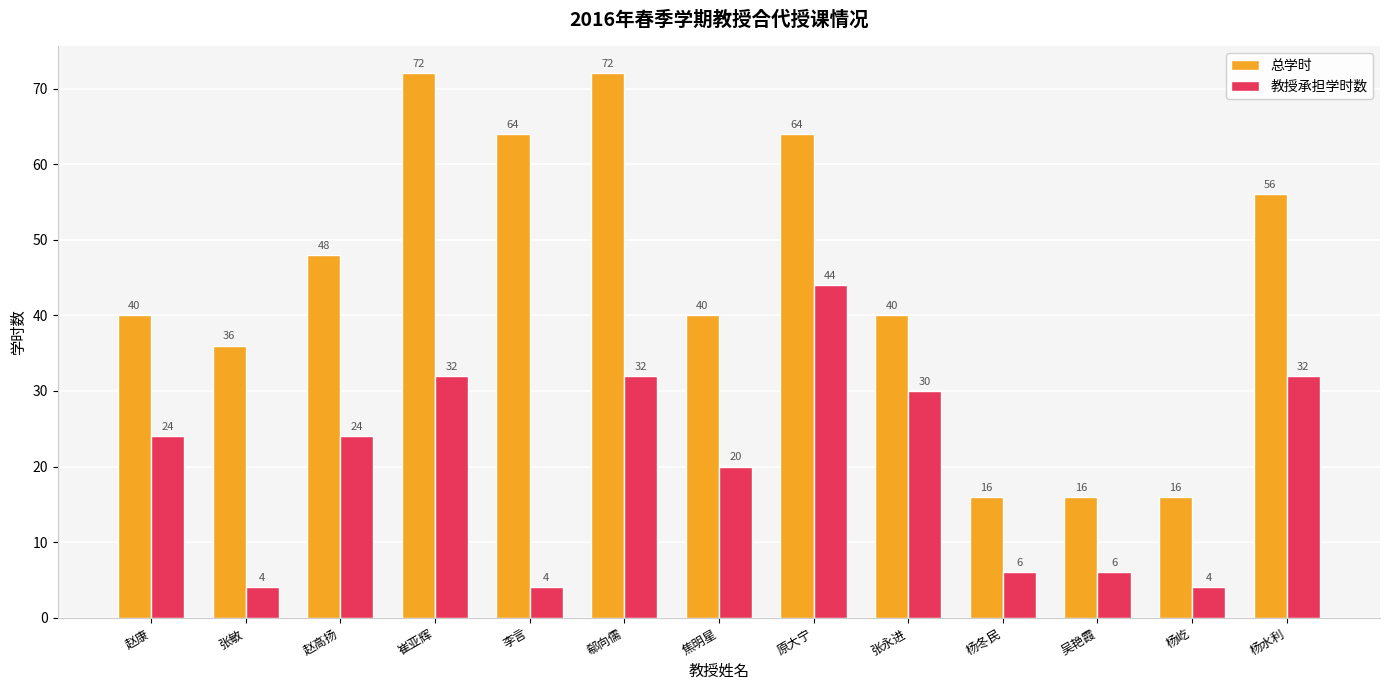

Which series has the widest spread of values?

总学时